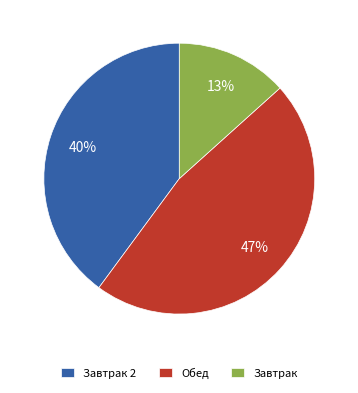

Is there a majority slice in this chart?

No